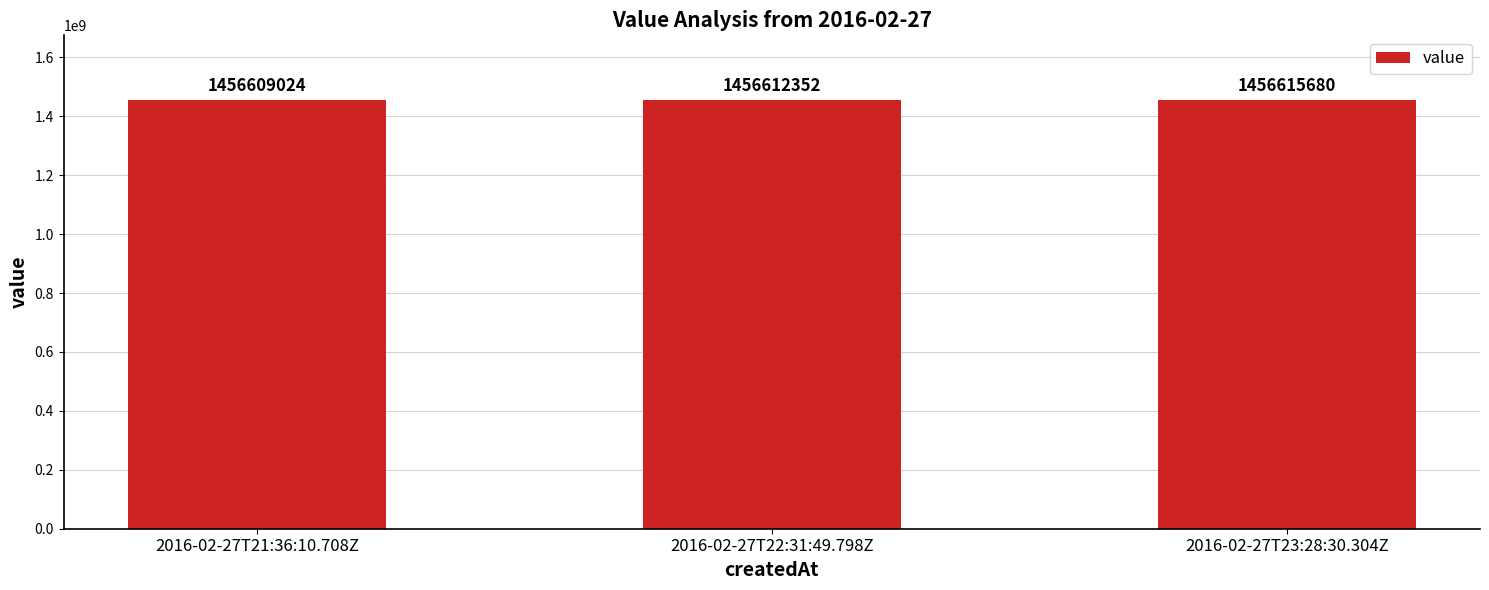

List the labels in order of value, smallest first.

2016-02-27T21:36:10.708Z, 2016-02-27T22:31:49.798Z, 2016-02-27T23:28:30.304Z